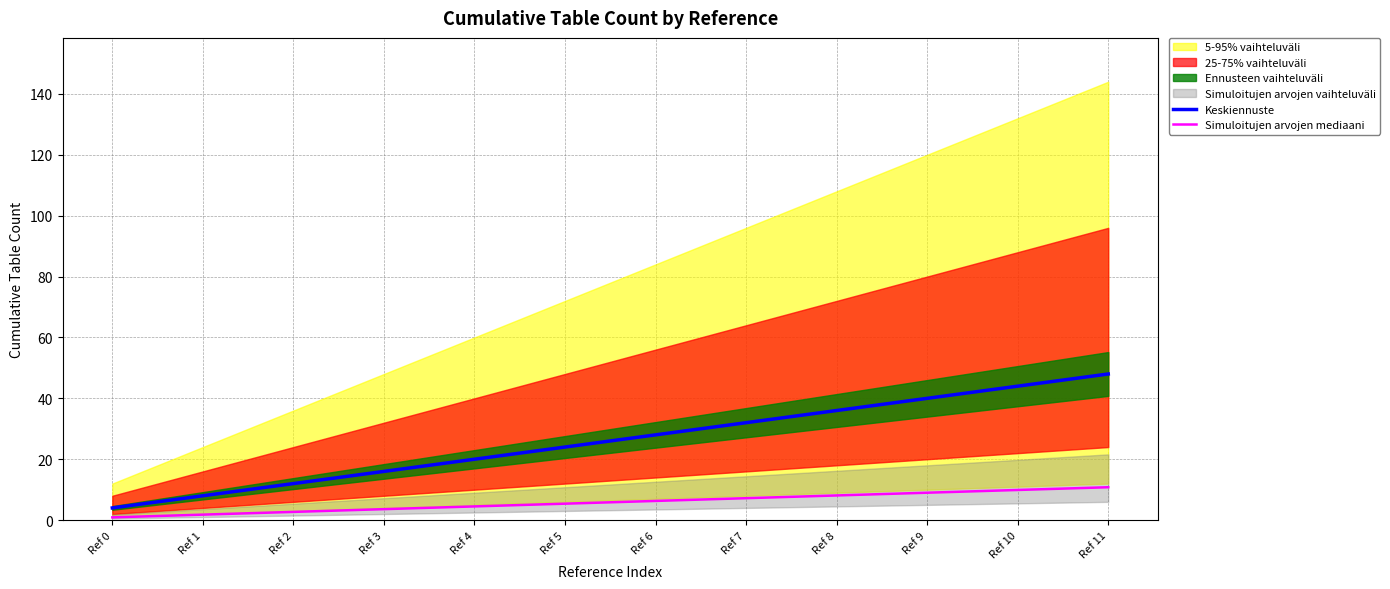

The value of Keskiennuste at Ref 11 is 19.0. True or false?

False